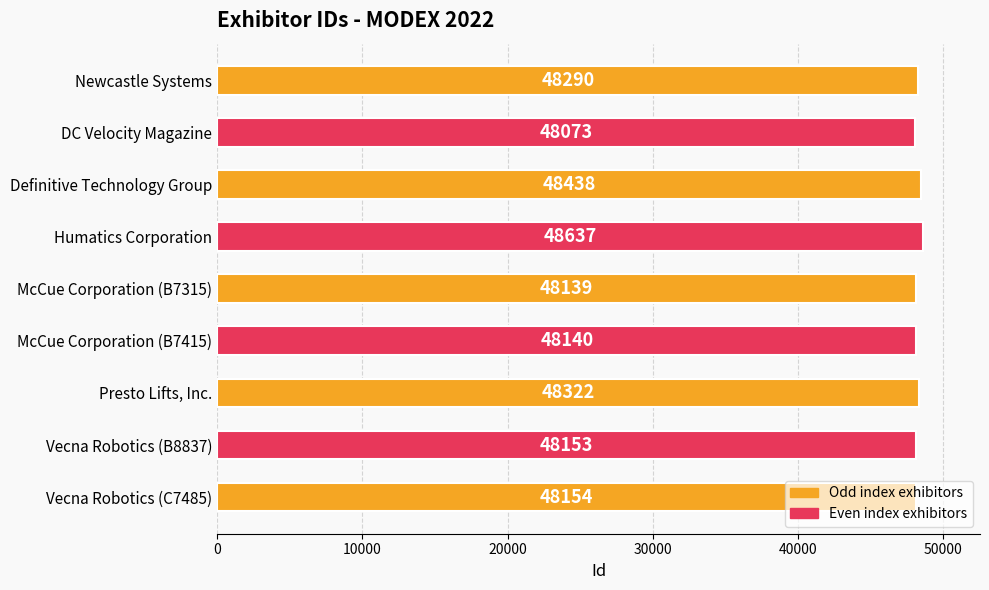

What is the sum of all values?

434346